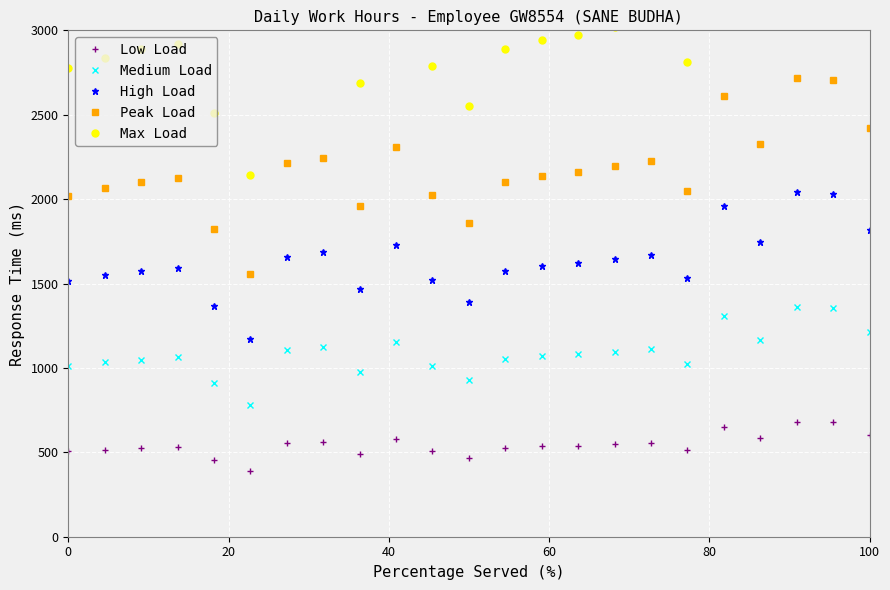

True or false: Medium Load and Low Load intersect in this chart.

False